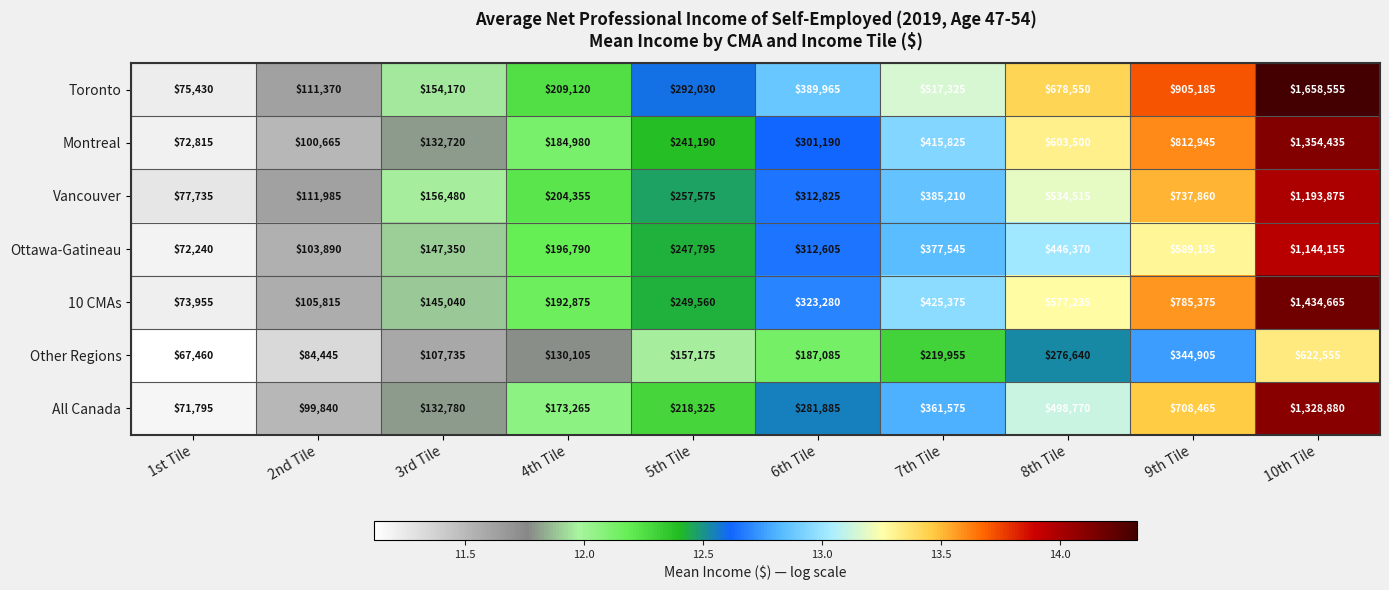

What is the difference between the maximum and minimum values in the Vancouver series?

1116140